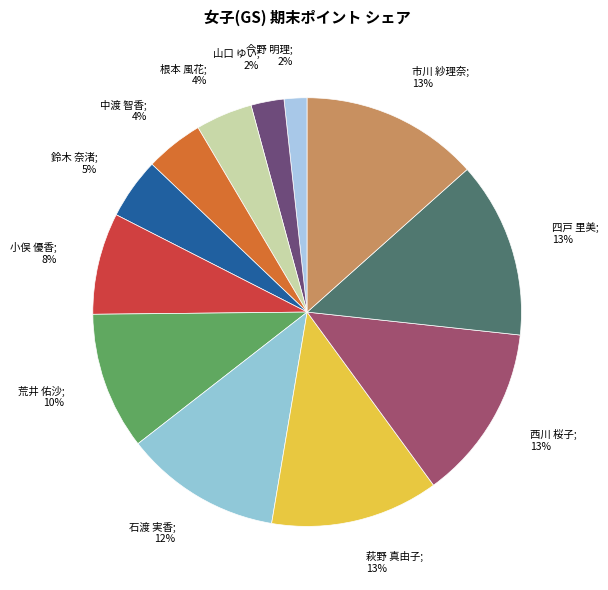

Count the number of slices in the pie.

12